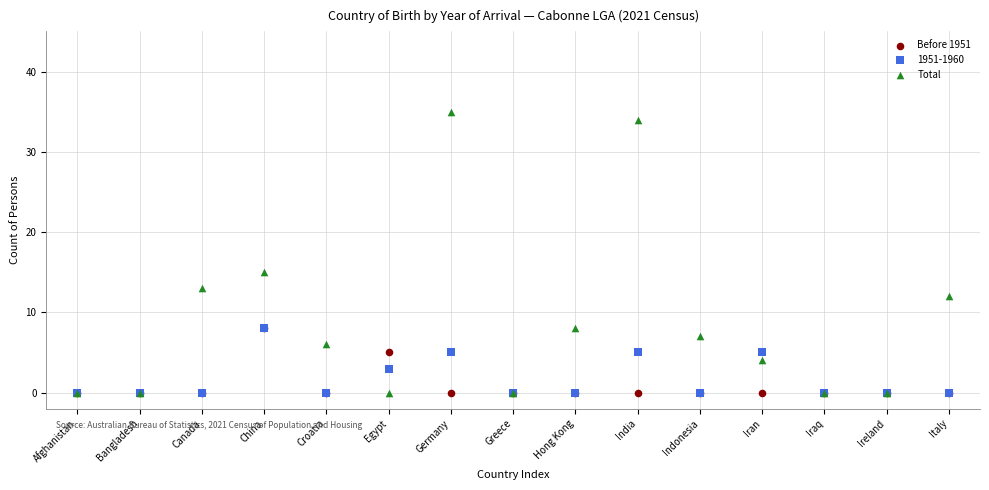

What are all the series names shown in the legend?

Before 1951, 1951-1960, Total